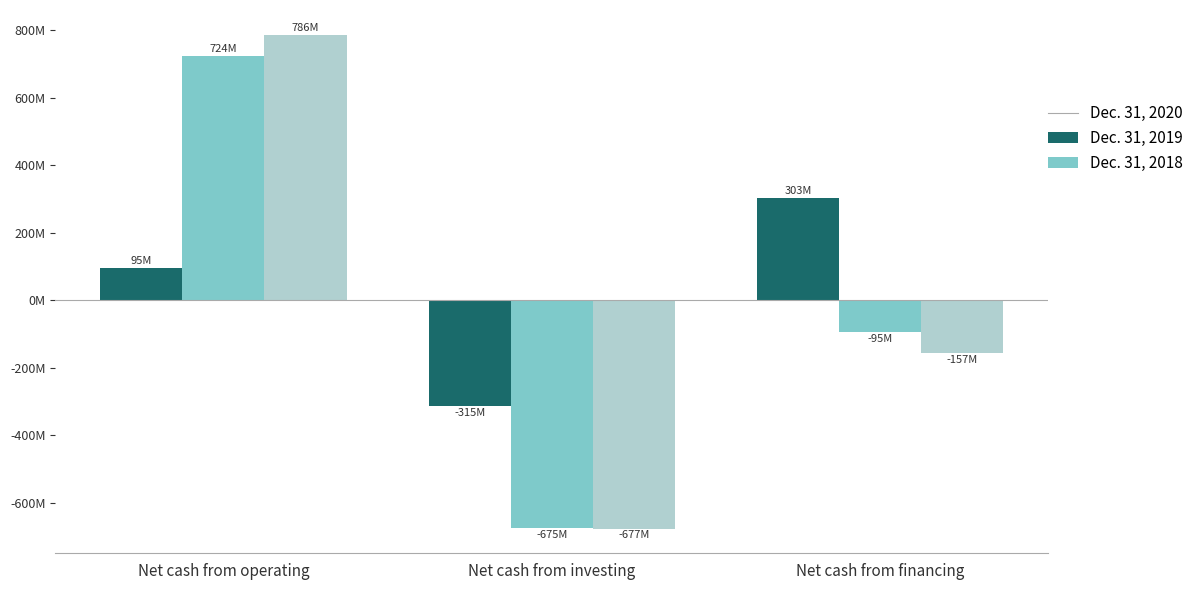

Are the bars horizontal?

No